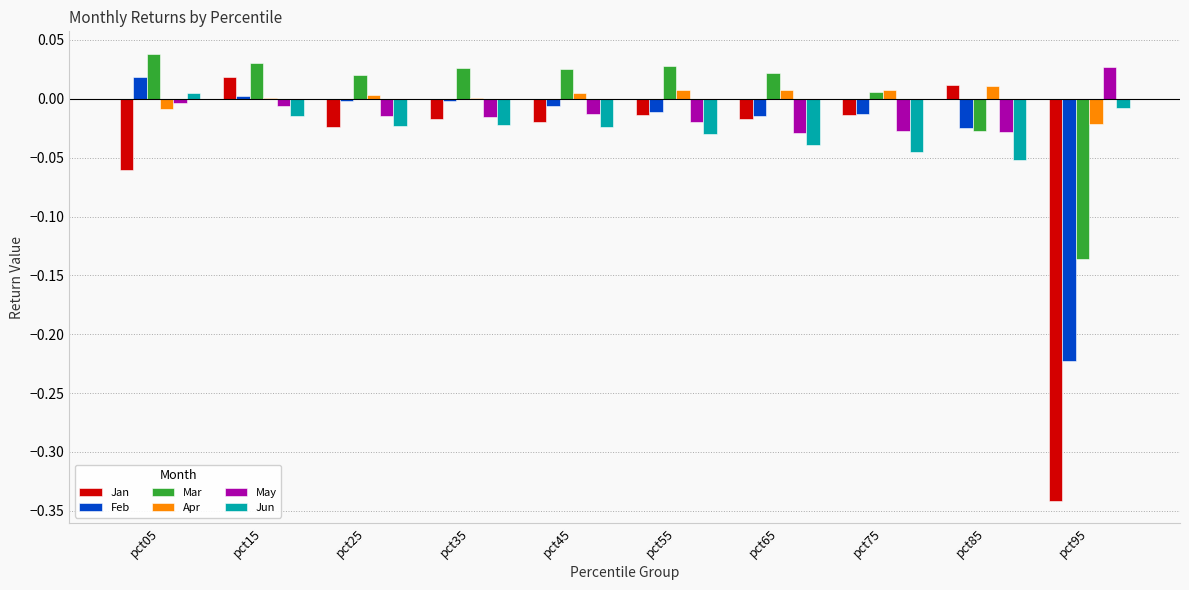

Which series changed the most between pct75 and pct95?

Jan